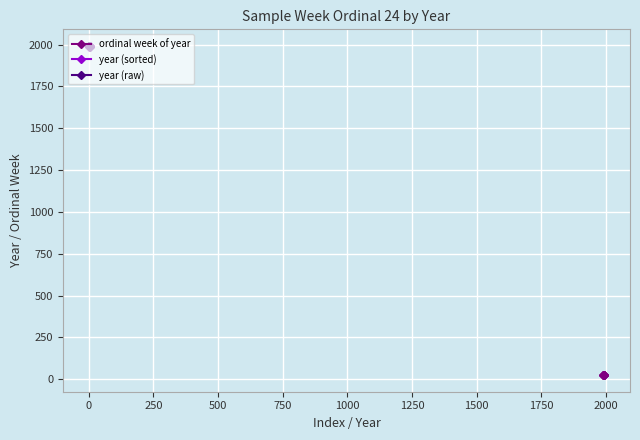

What is the lowest value of the year (sorted) series?

1988